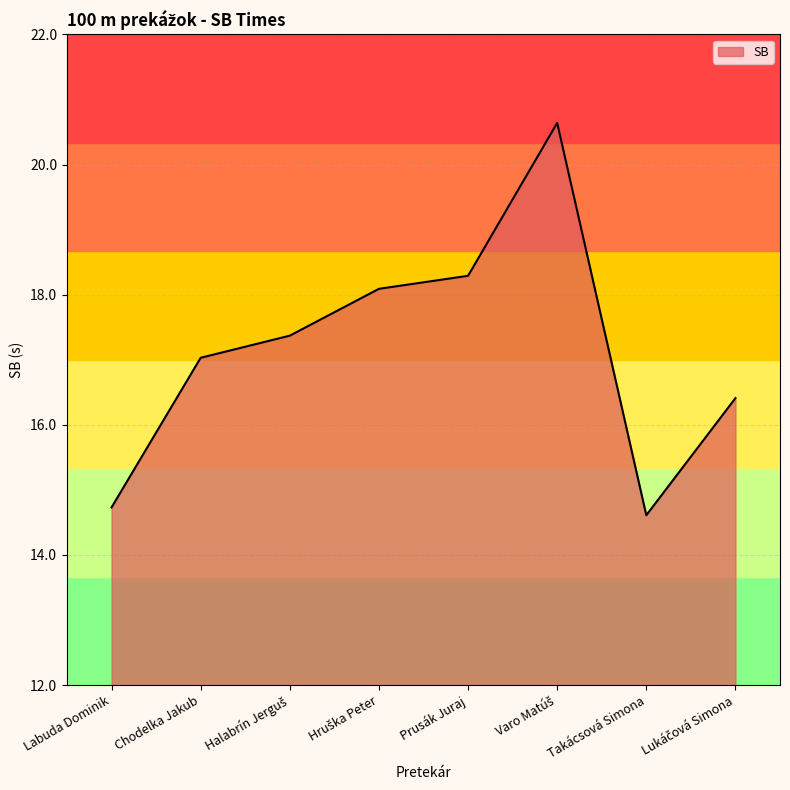

What is the difference between the values at Chodelka Jakub and Labuda Dominik?

2.3